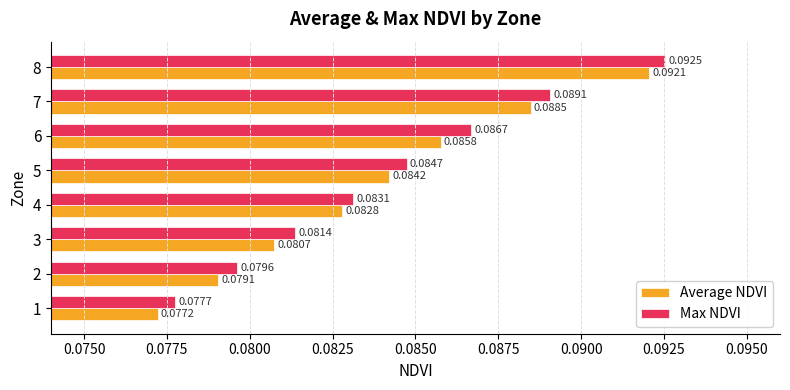

Which category has the lowest value in the Average NDVI series?

1